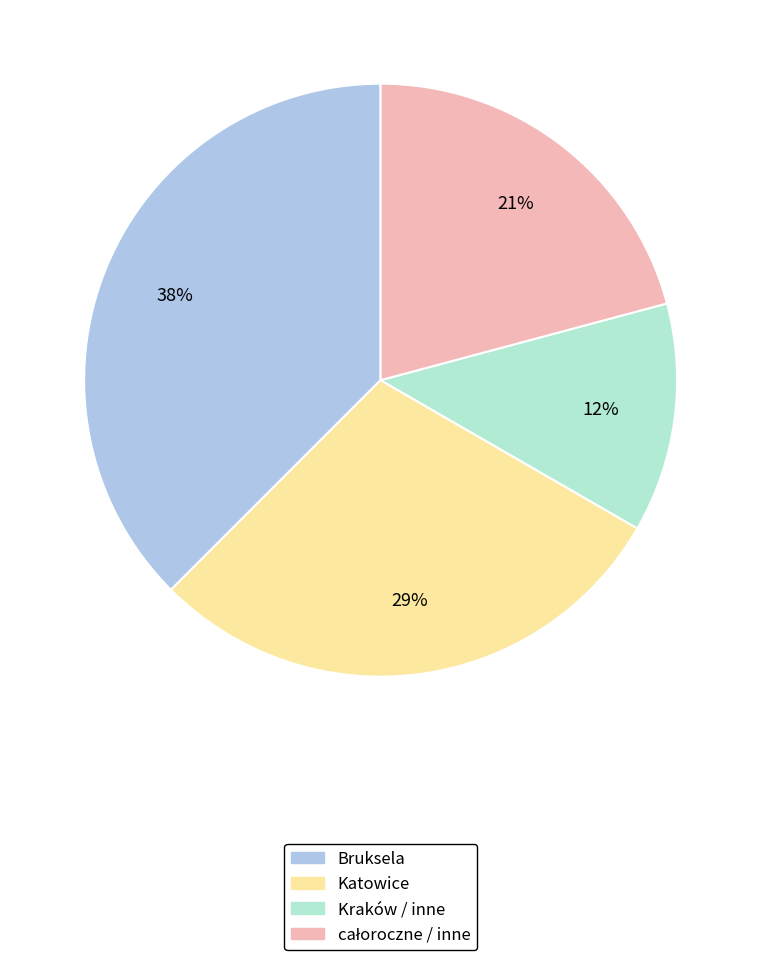

Count the number of slices in the pie.

4